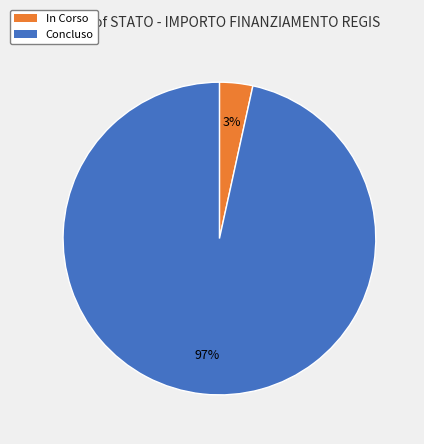

Is there a majority slice in this chart?

Yes